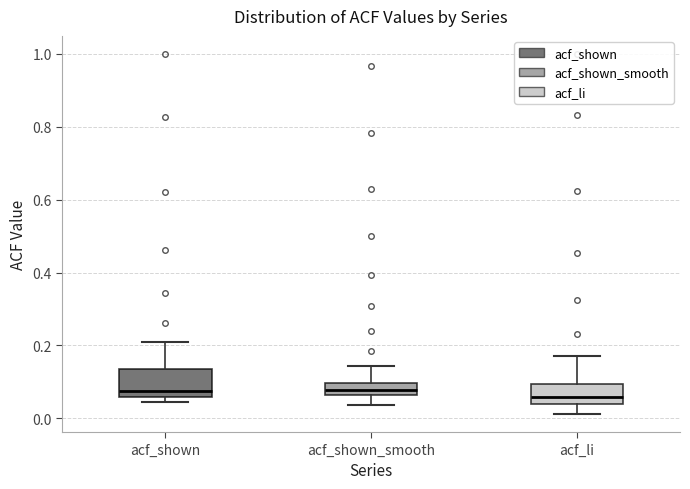

Reading left to right, read every box against the y-axis: the position of its median line, the range the box covers, and the ends of its whiskers. The values are not printed on the chart, so give them approximately, as read against the axis.

acf_shown: median 0.08, box 0.06 to 0.14, whiskers 0.04 to 0.22
acf_shown_smooth: median 0.08, box 0.06 to 0.10, whiskers 0.04 to 0.14
acf_li: median 0.06, box 0.04 to 0.10, whiskers 0.02 to 0.18